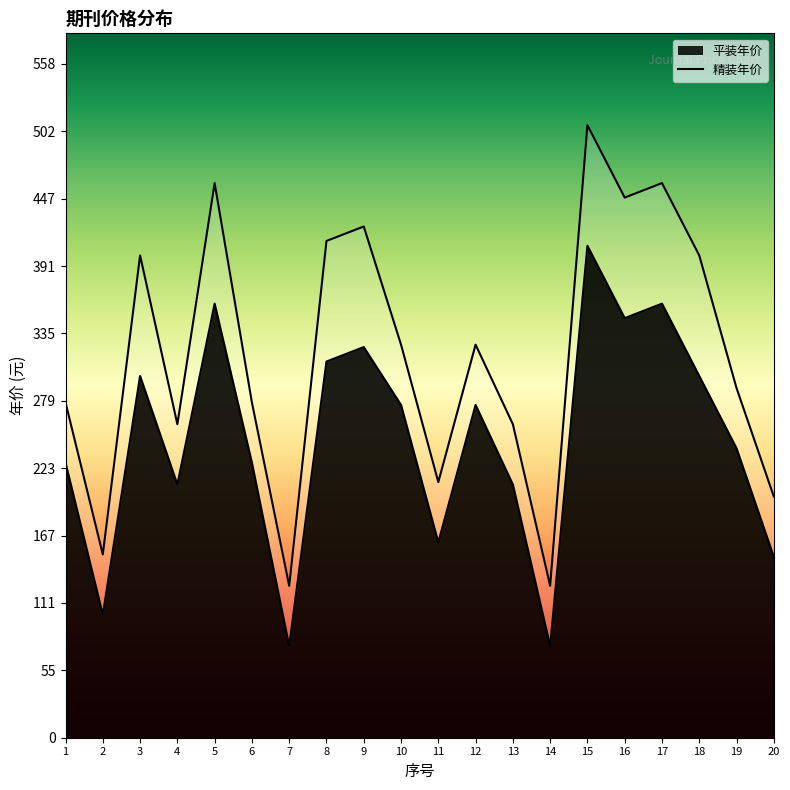

The value of 平装年价 at 11 is 162. True or false?

True